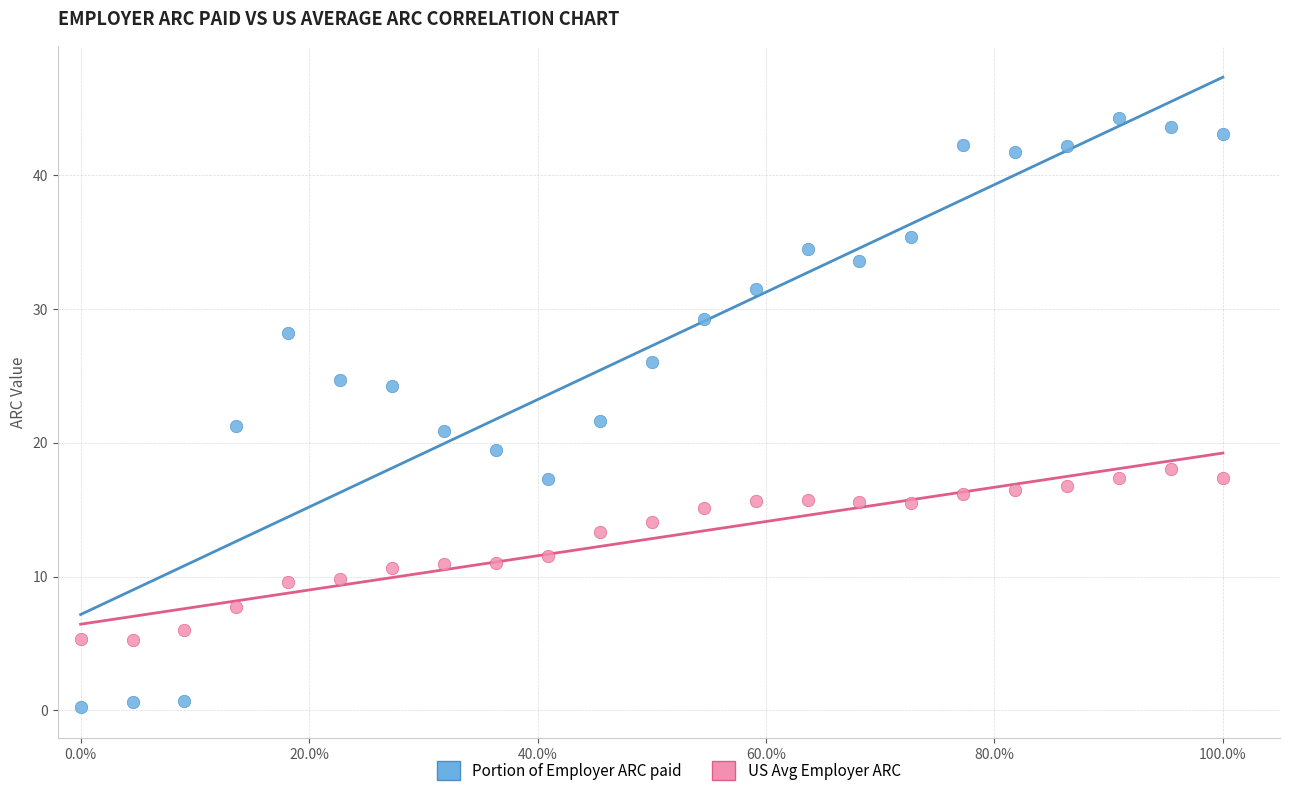

Which series reaches the minimum Y coordinate?

Portion of Employer ARC paid